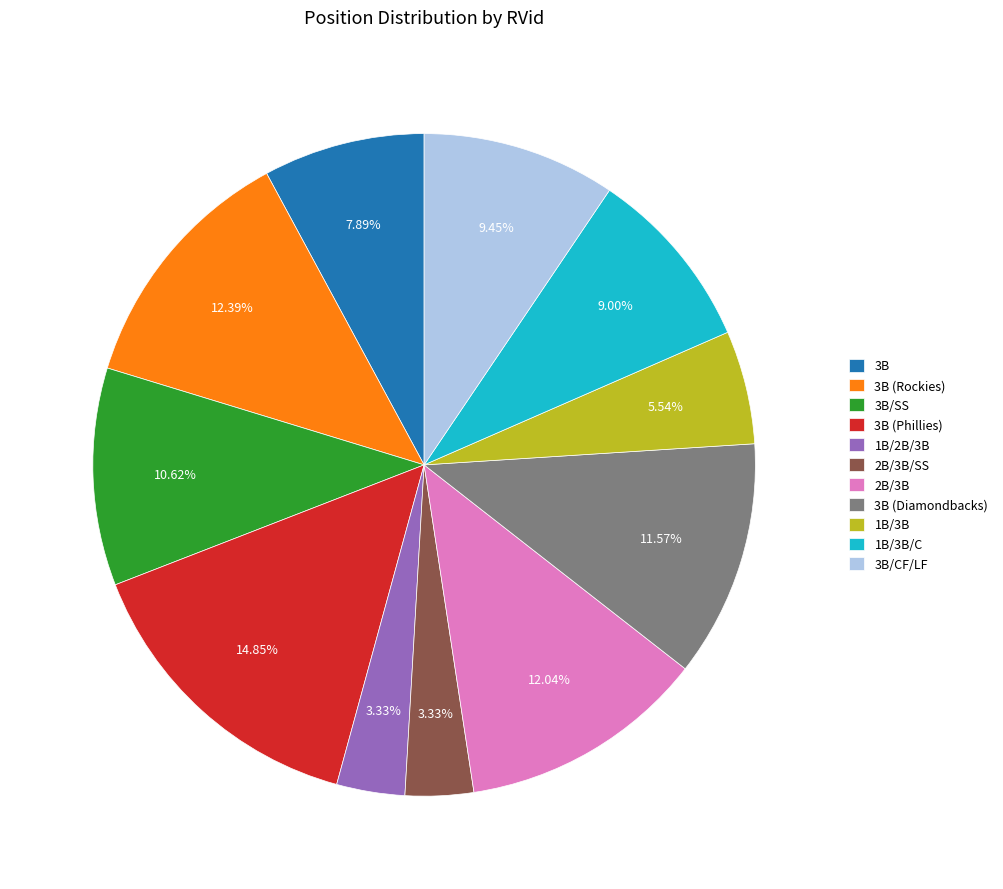

To the nearest percent, what is the difference between the largest and smallest slice percentages?

12%